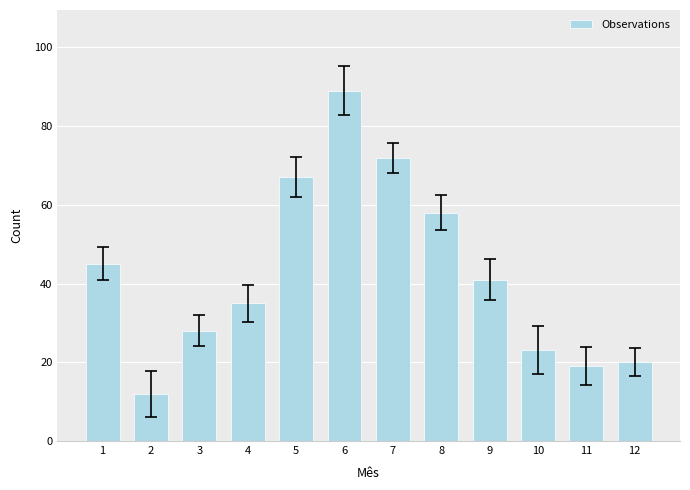

Rank the categories by value from highest to lowest.

6, 7, 5, 8, 1, 9, 4, 3, 10, 12, 11, 2